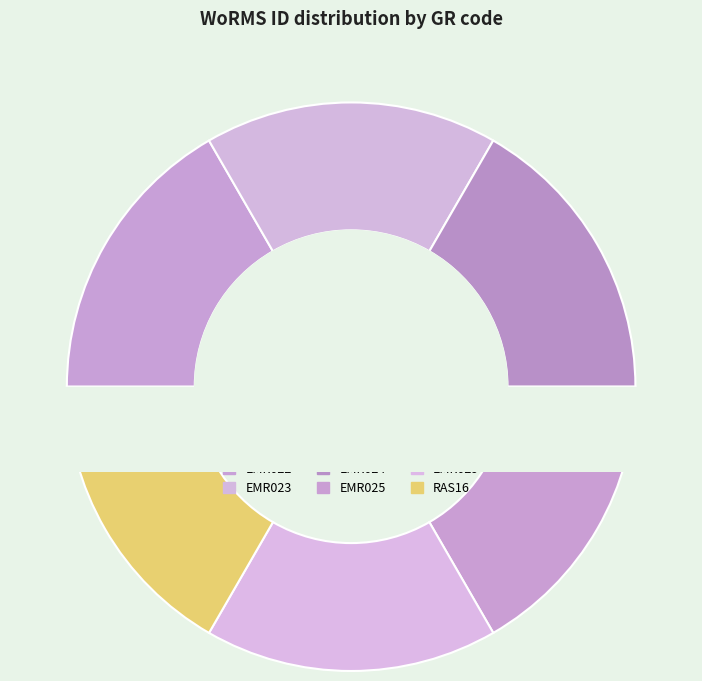

Which category has the biggest portion of the pie?

EMR029